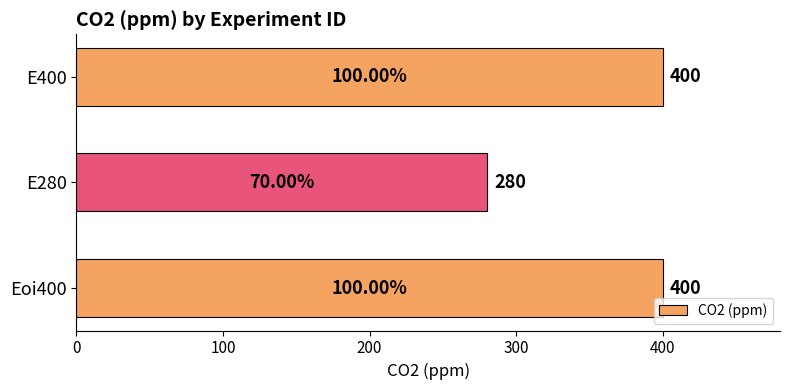

What is the difference between the values at E280 and E400?

120